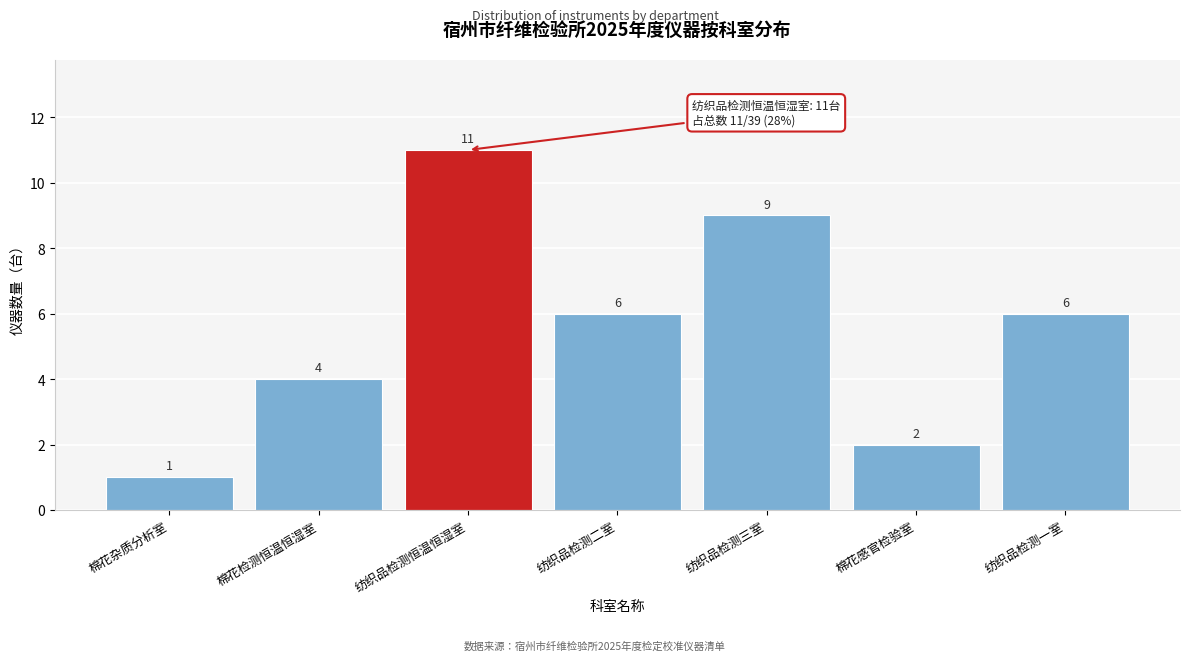

Reading right to left, list all the values displayed in this chart.

纺织品检测一室=6	棉花感官检验室=2	纺织品检测三室=9	纺织品检测二室=6	纺织品检测恒温恒湿室=11	棉花检测恒温恒湿室=4	棉花杂质分析室=1